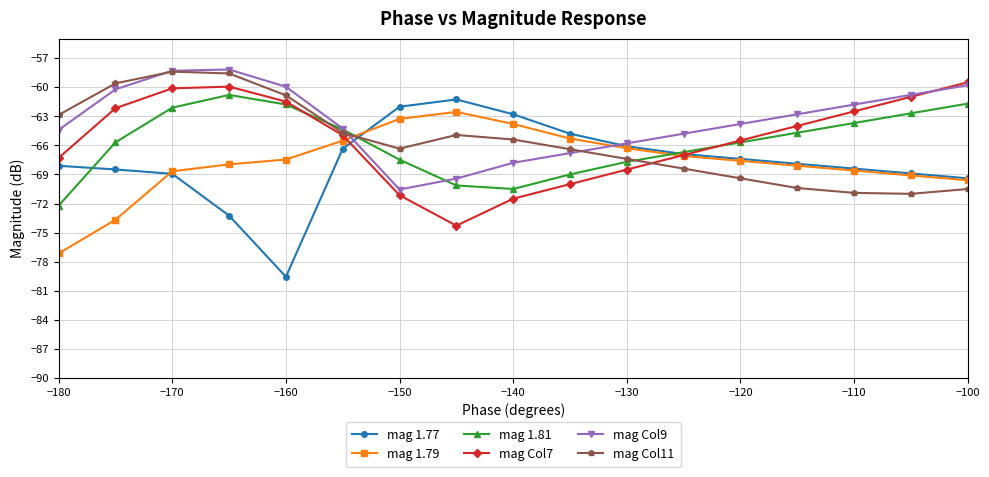

What is the minimum value shown in the chart?

-79.5